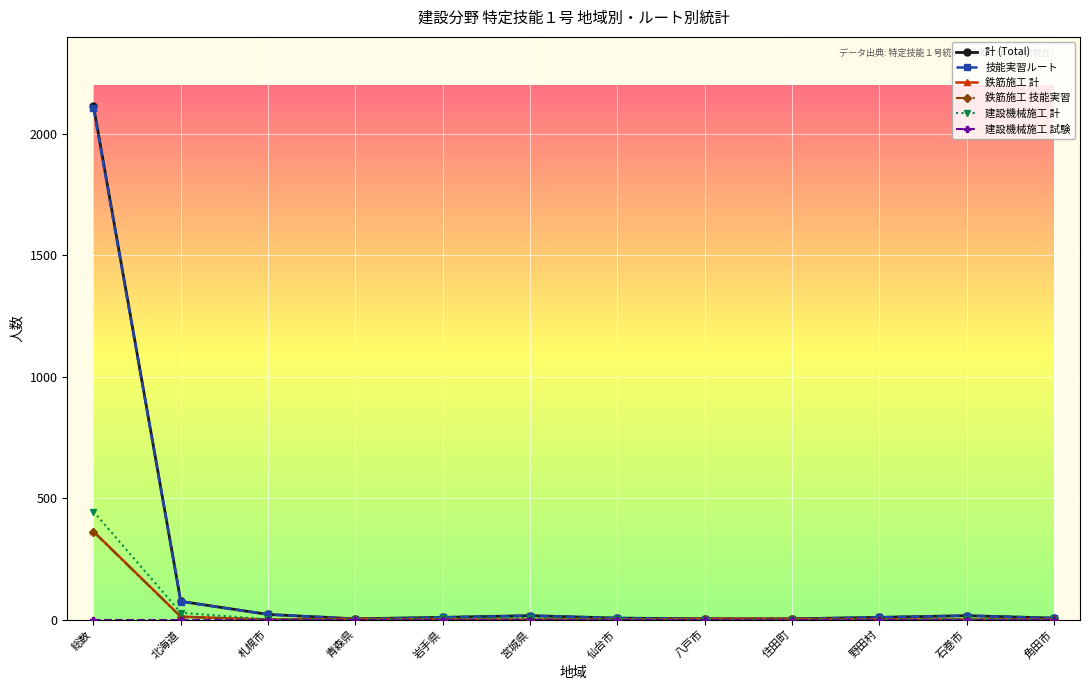

Which series has the widest spread of values?

計 (Total)